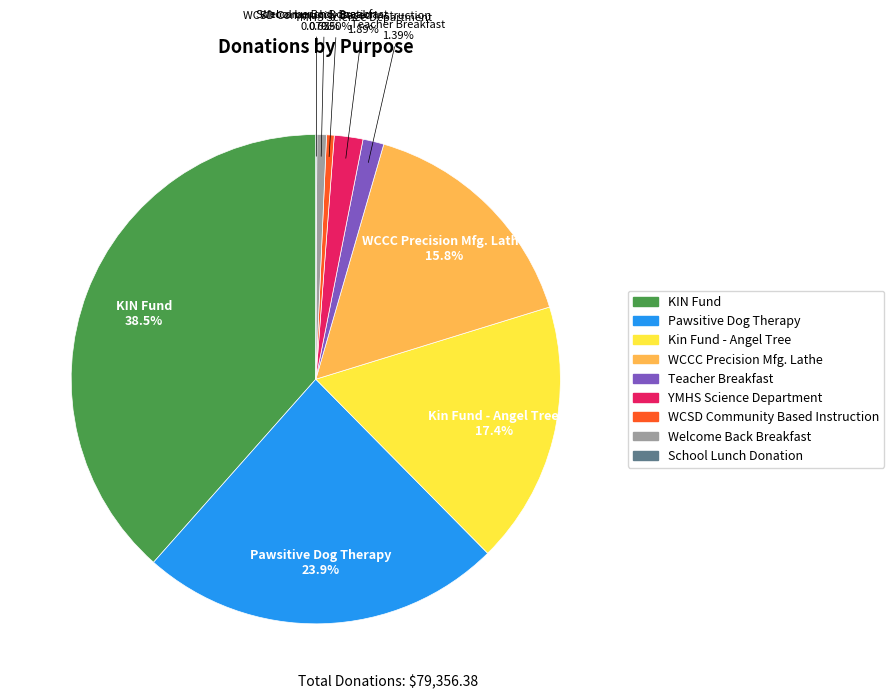

What is the largest slice in the pie chart?

KIN Fund